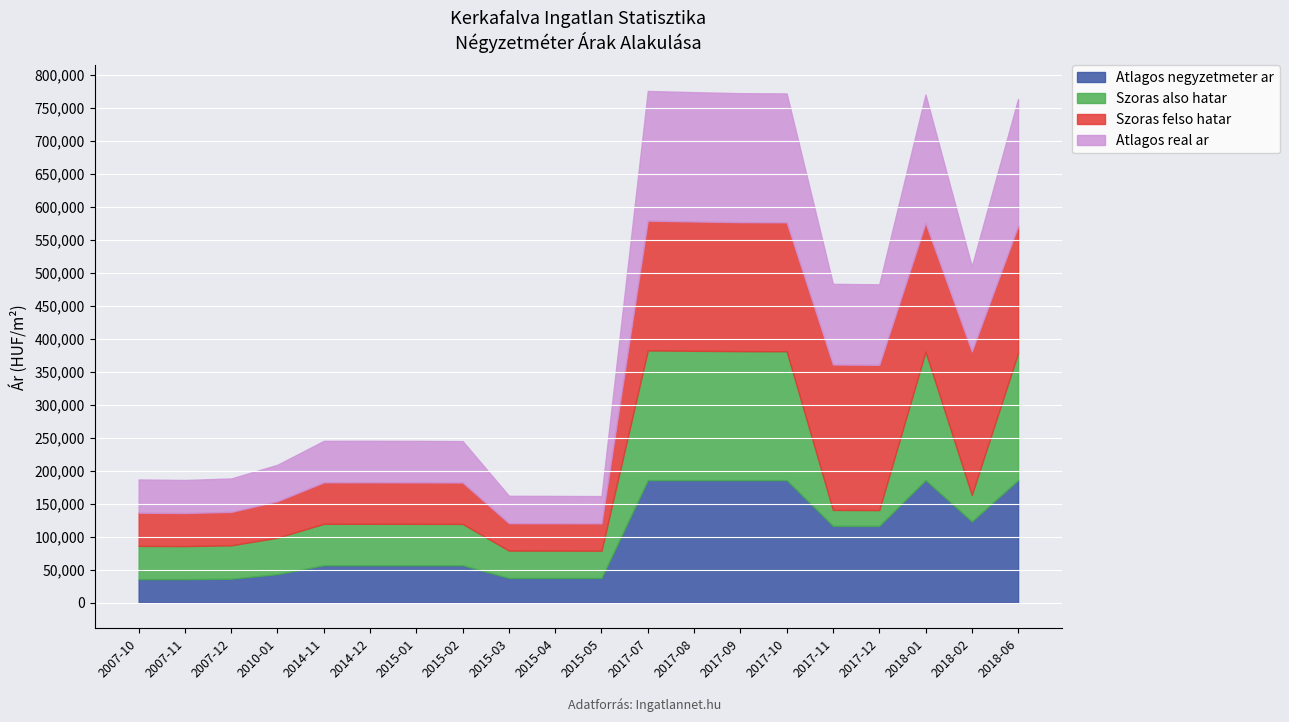

How many series are shown in this chart?

4